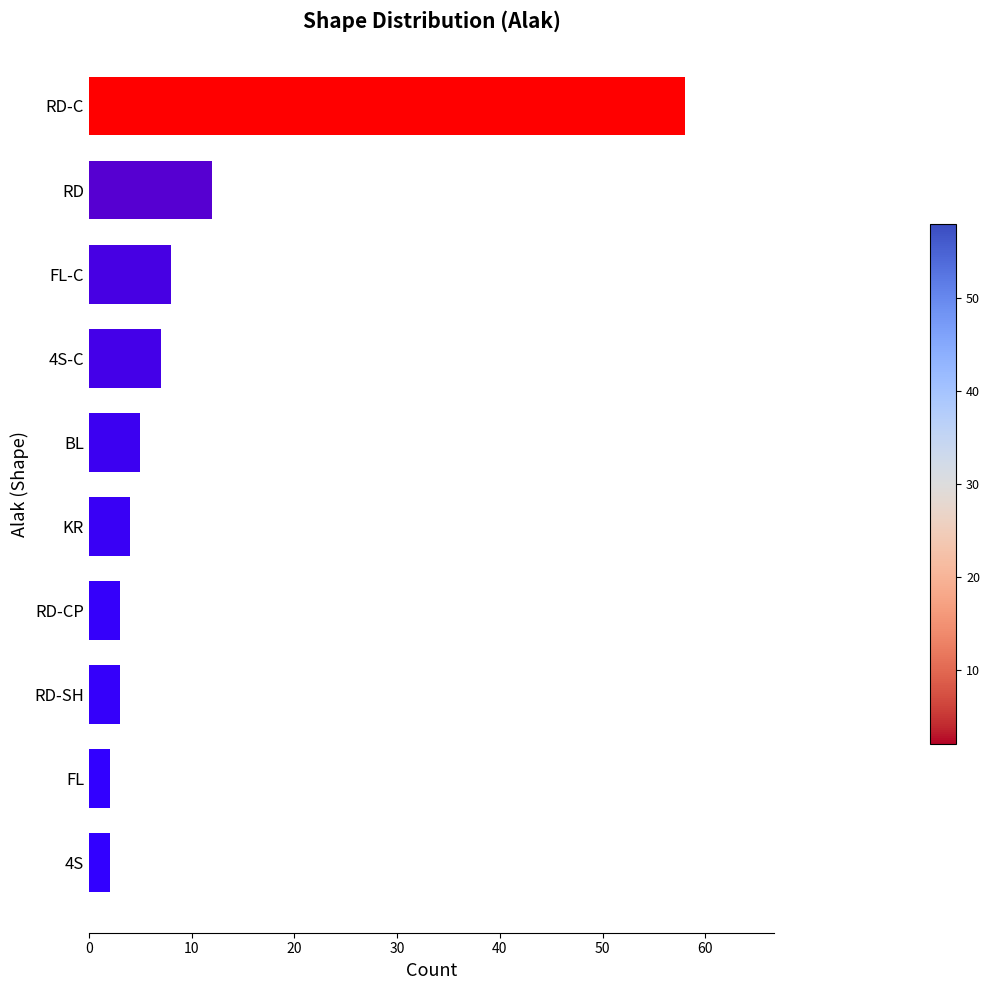

What is the difference between the maximum and minimum values?

56